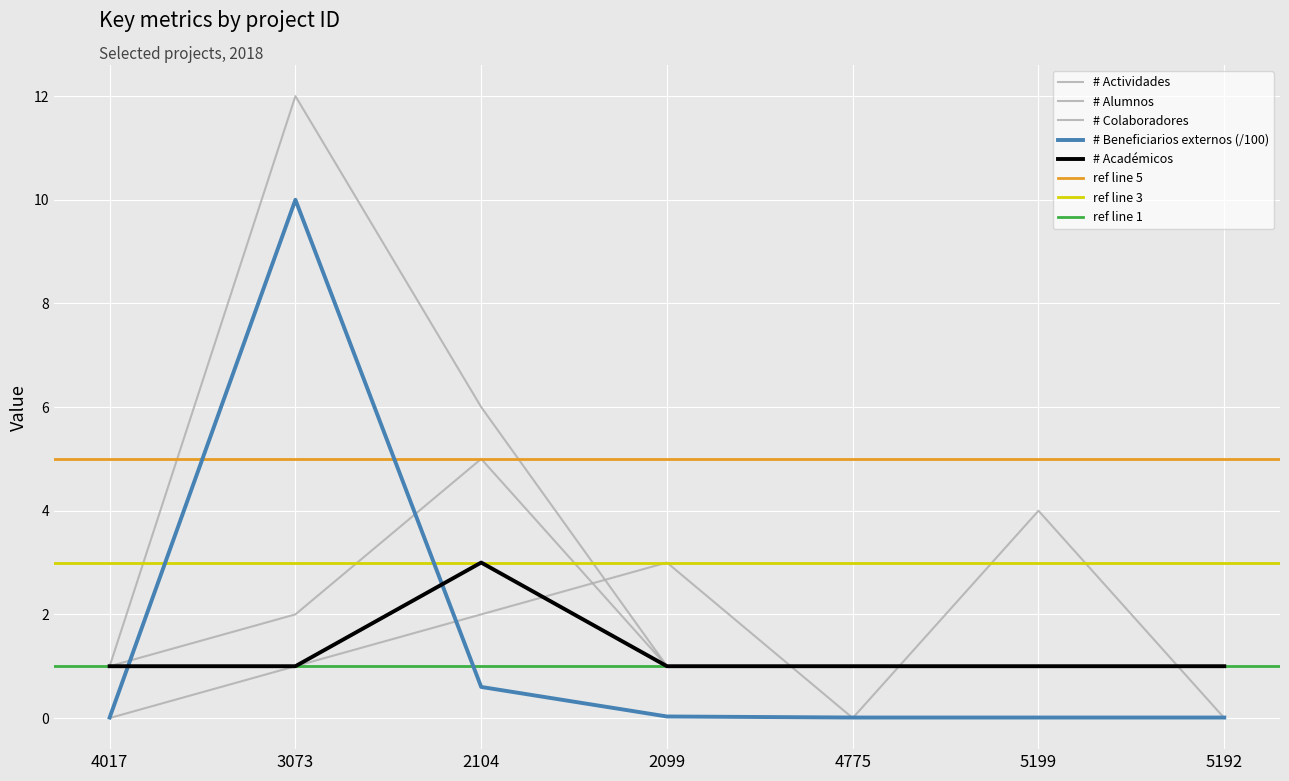

Which series changed the most between 4775 and 5199?

# Colaboradores